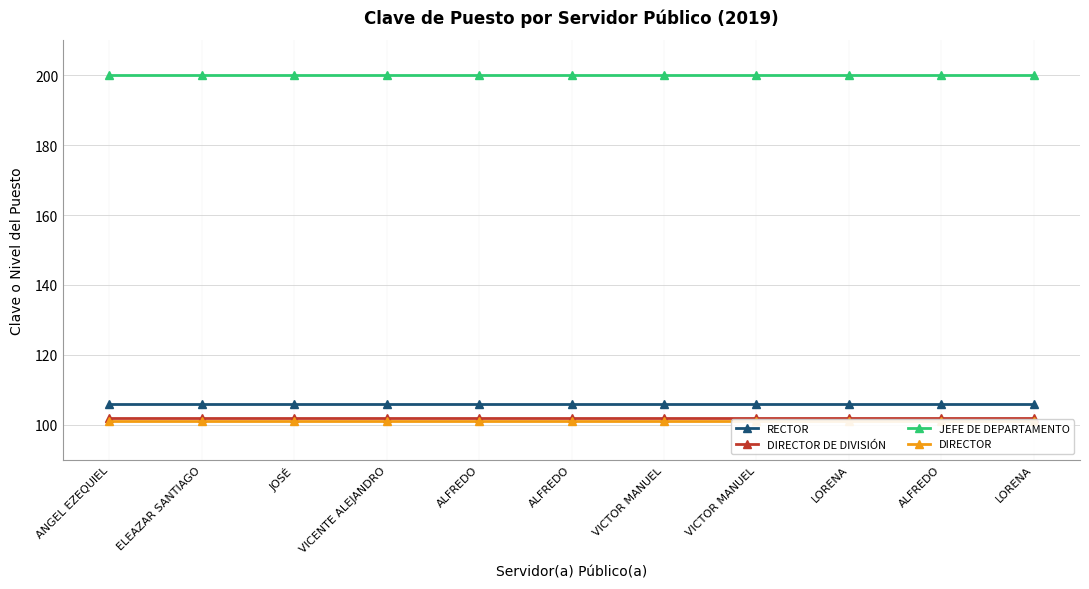

What is the sum of the JEFE DE DEPARTAMENTO values at ELEAZAR SANTIAGO and VICTOR MANUEL?

400